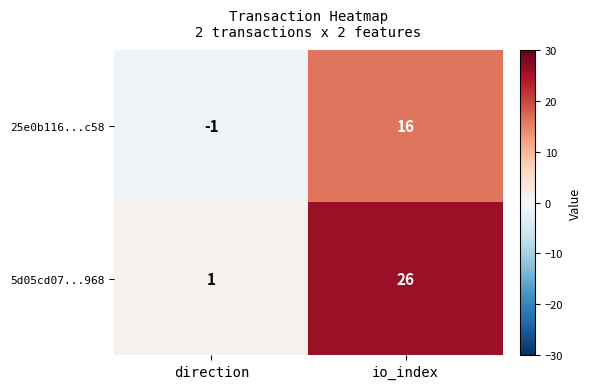

The value of 25e0b116...c58 at io_index is 26. True or false?

False